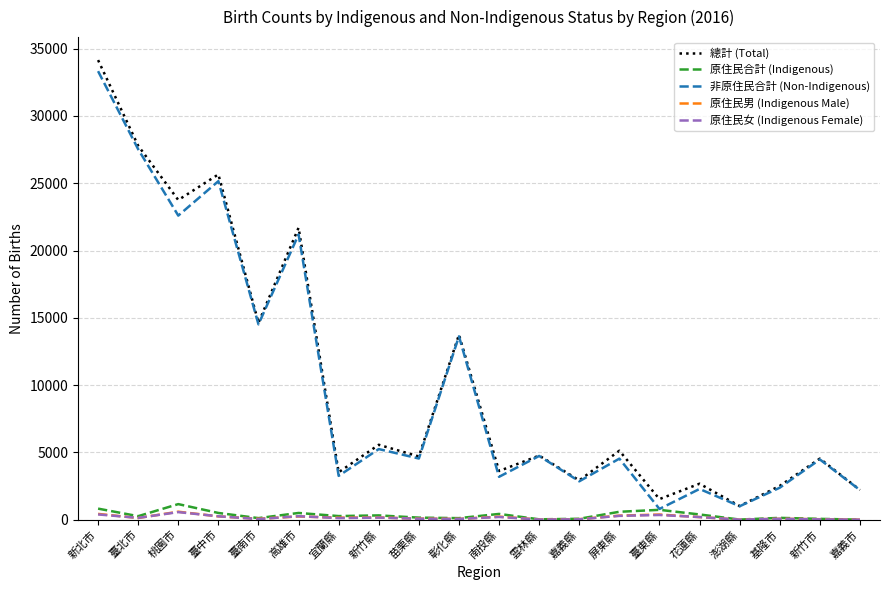

At which label does 總計 (Total) first exceed 4764?

新北市